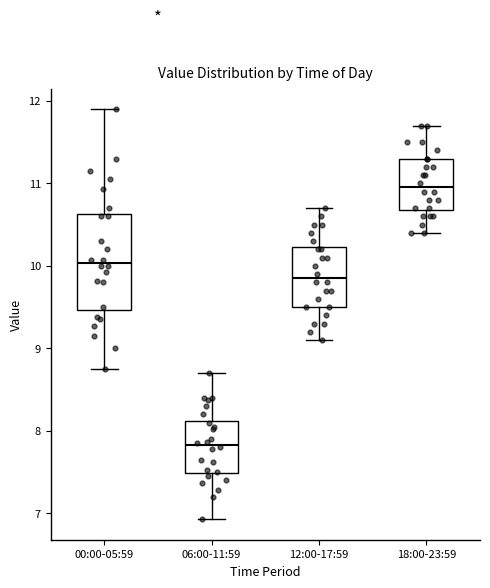

Reading left to right, transcribe this box plot: for each box, give where its median line is, the range the box spans, and where its two whiskers end, as read against the y-axis. The values are not printed on the chart, so give them approximately, as read against the axis.

00:00-05:59: median 10.0, box 9.5 to 10.6, whiskers 8.8 to 11.9
06:00-11:59: median 7.8, box 7.5 to 8.1, whiskers 6.9 to 8.7
12:00-17:59: median 9.9, box 9.5 to 10.2, whiskers 9.1 to 10.7
18:00-23:59: median 11.0, box 10.7 to 11.3, whiskers 10.4 to 11.7